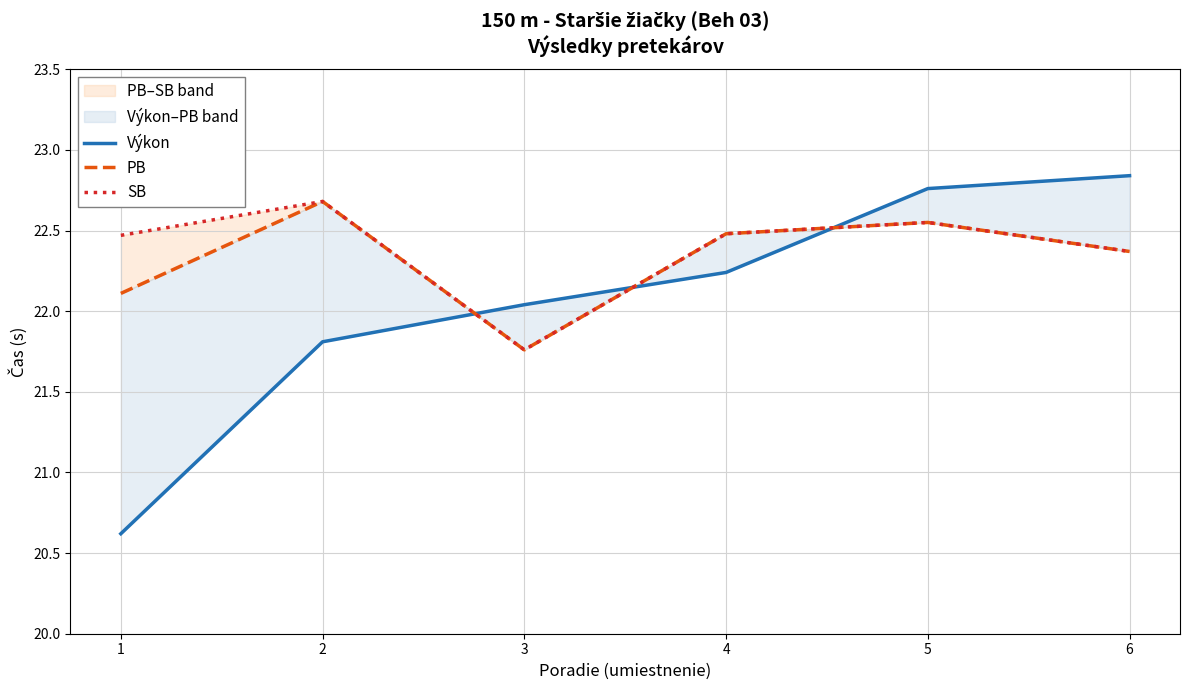

The value of Výkon at 1 is 20.6. True or false?

True